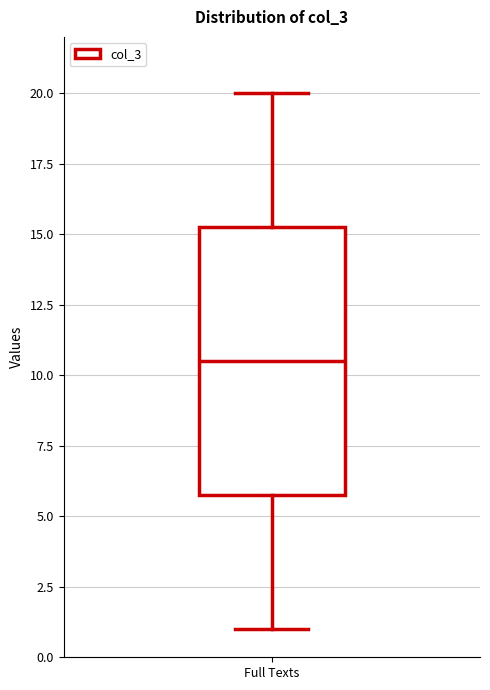

Read this box plot against the y-axis: the position of the median line, the range covered by the box, and the ends of both whiskers. The values are not printed on the chart, so give them approximately, as read against the axis.

median 10.5, box 6.0 to 15.5, whiskers 1.0 to 20.0